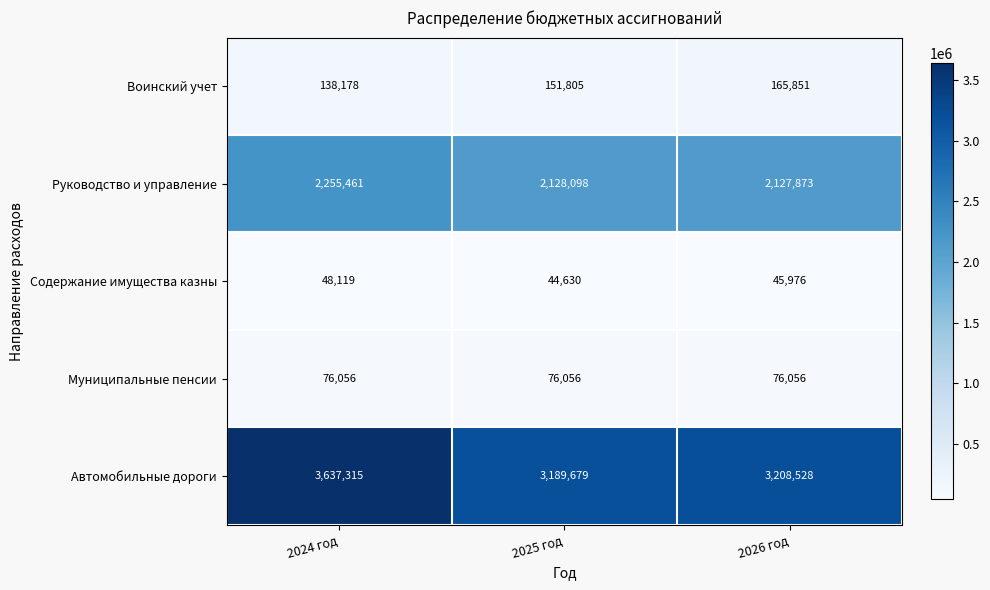

Which series has the largest total across all categories?

Автомобильные дороги